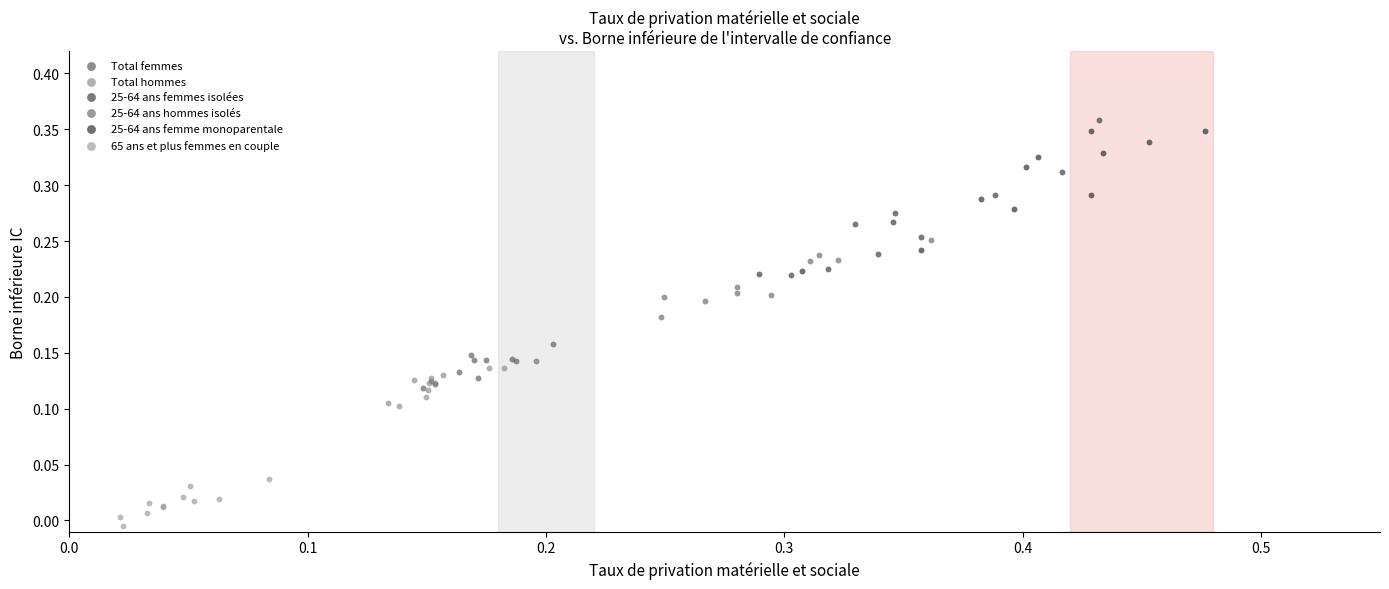

What are all the series names shown in the legend?

Total femmes, Total hommes, 25-64 ans femmes isolées, 25-64 ans hommes isolés, 25-64 ans femme monoparentale, 65 ans et plus femmes en couple